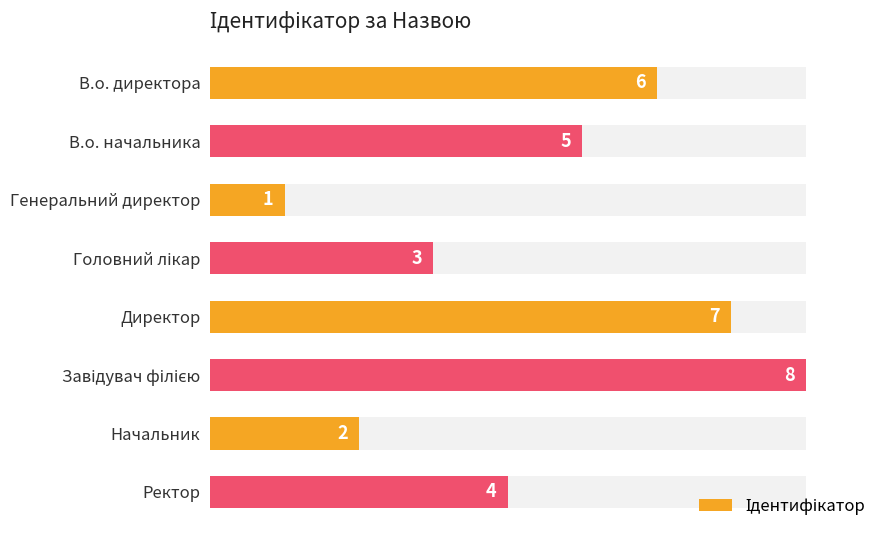

What is the maximum value shown in the chart?

8